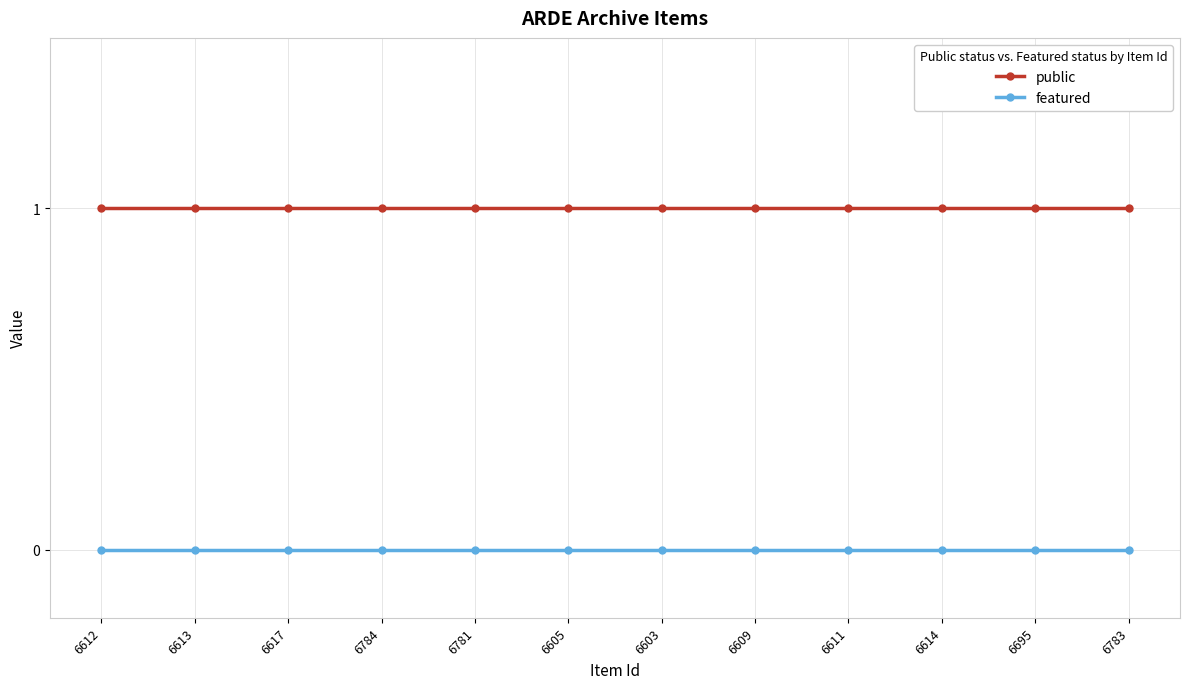

True or false: featured and public cross at least once.

False